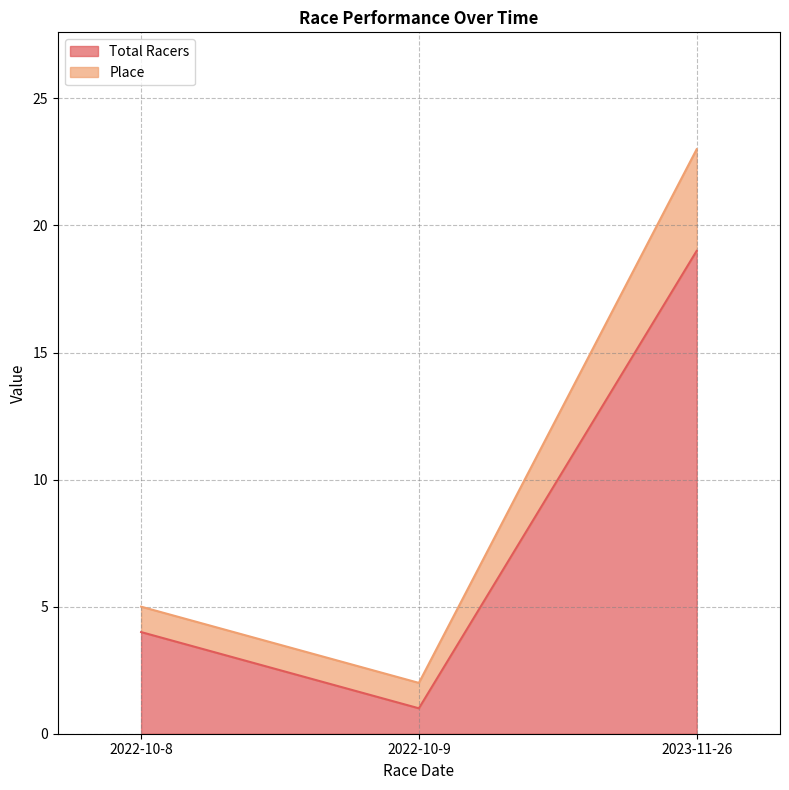

At how many categories does at least one series exceed 22?

1